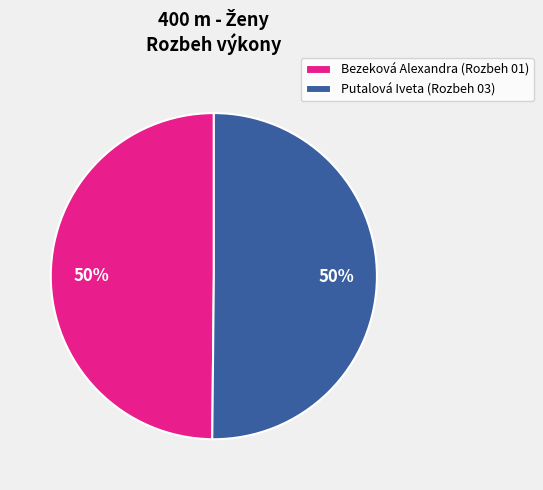

What percentage is the Putalová Iveta (Rozbeh 03) slice, to the nearest percent?

50%